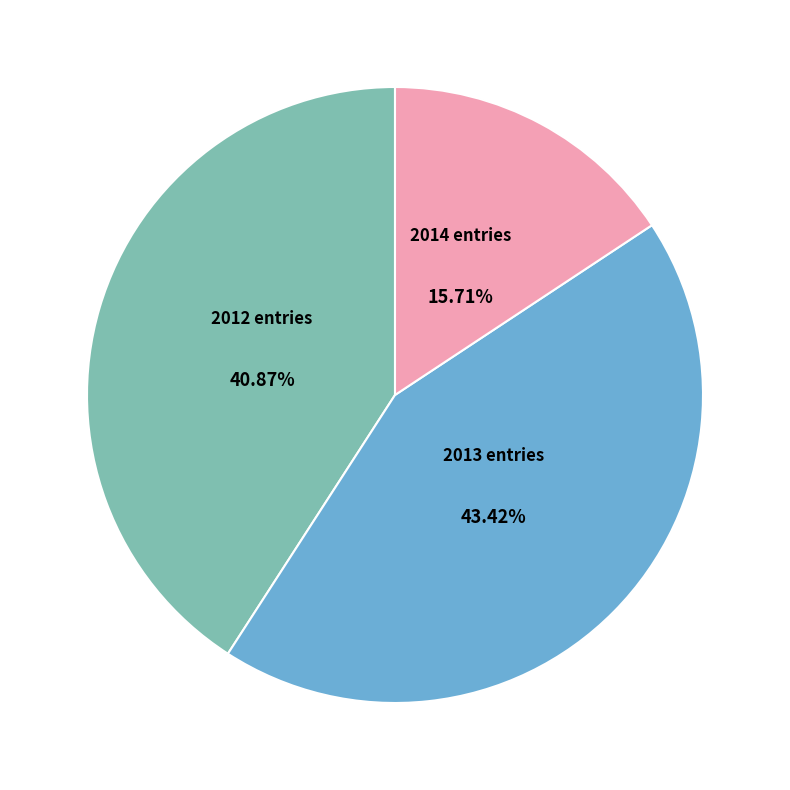

Is there a majority slice in this chart?

No